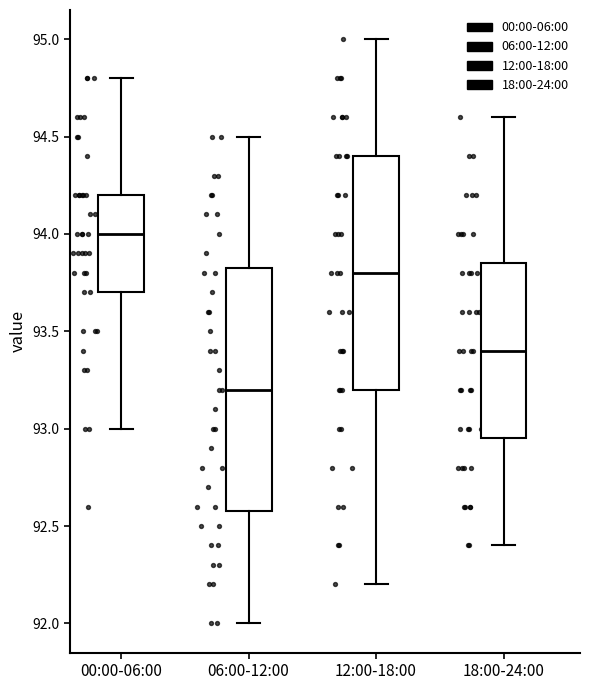

Where does the median line of the box for 00:00-06:00 sit on the y-axis? The values are not printed on the chart, so give them approximately, as read against the axis.

94.00